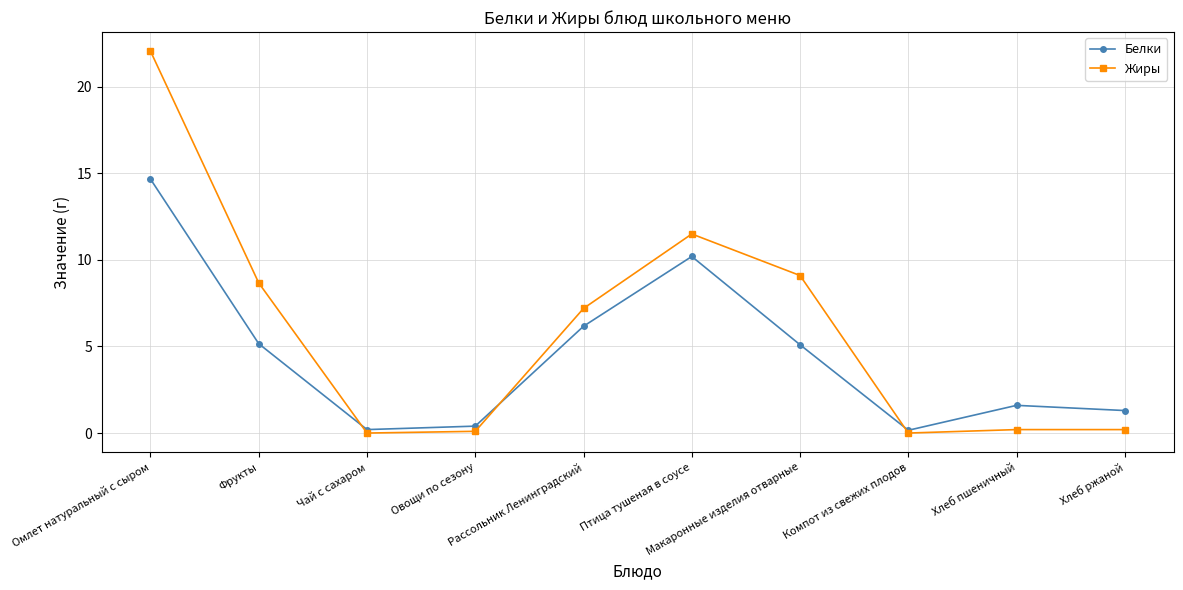

Which series has the largest range (max minus min)?

Жиры